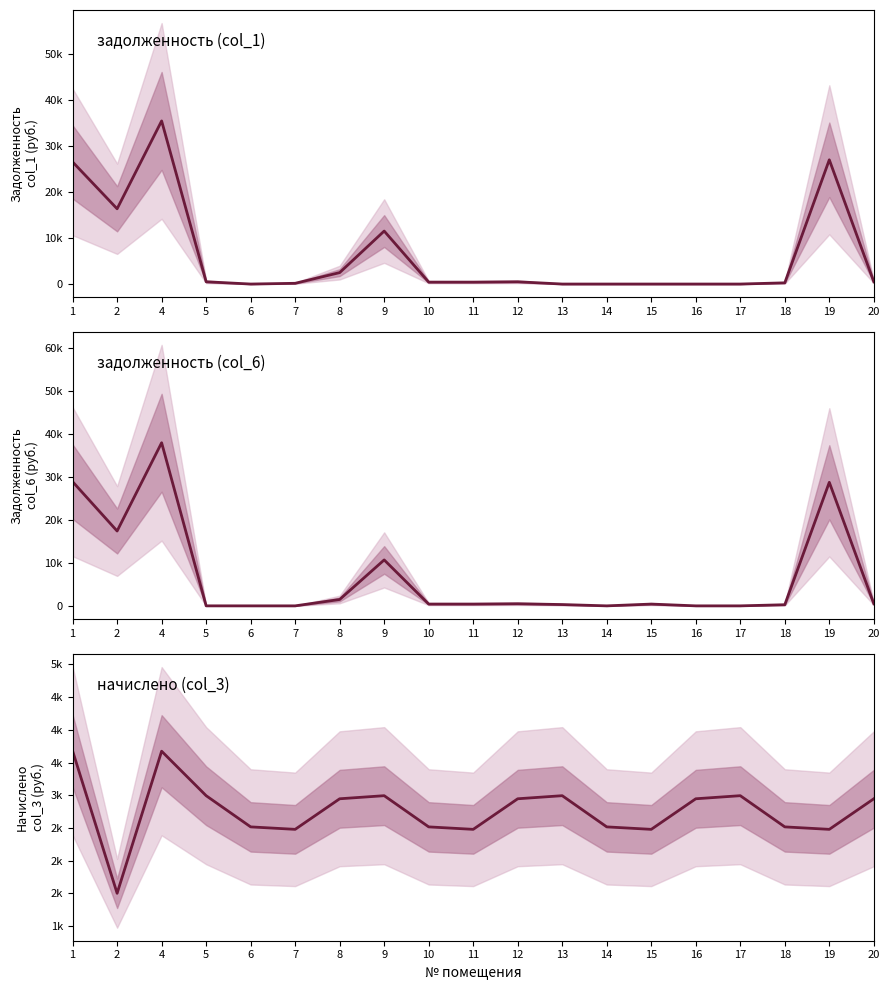

Where is начислено (col_3) nearest to the value 2590?

6